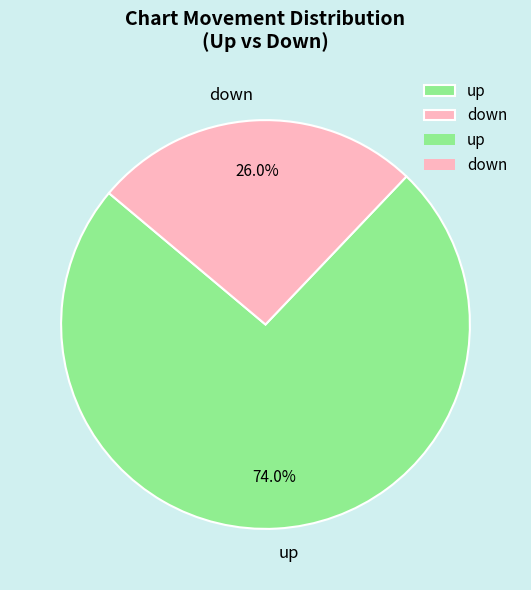

True or false: down accounts for 26% of the total.

True